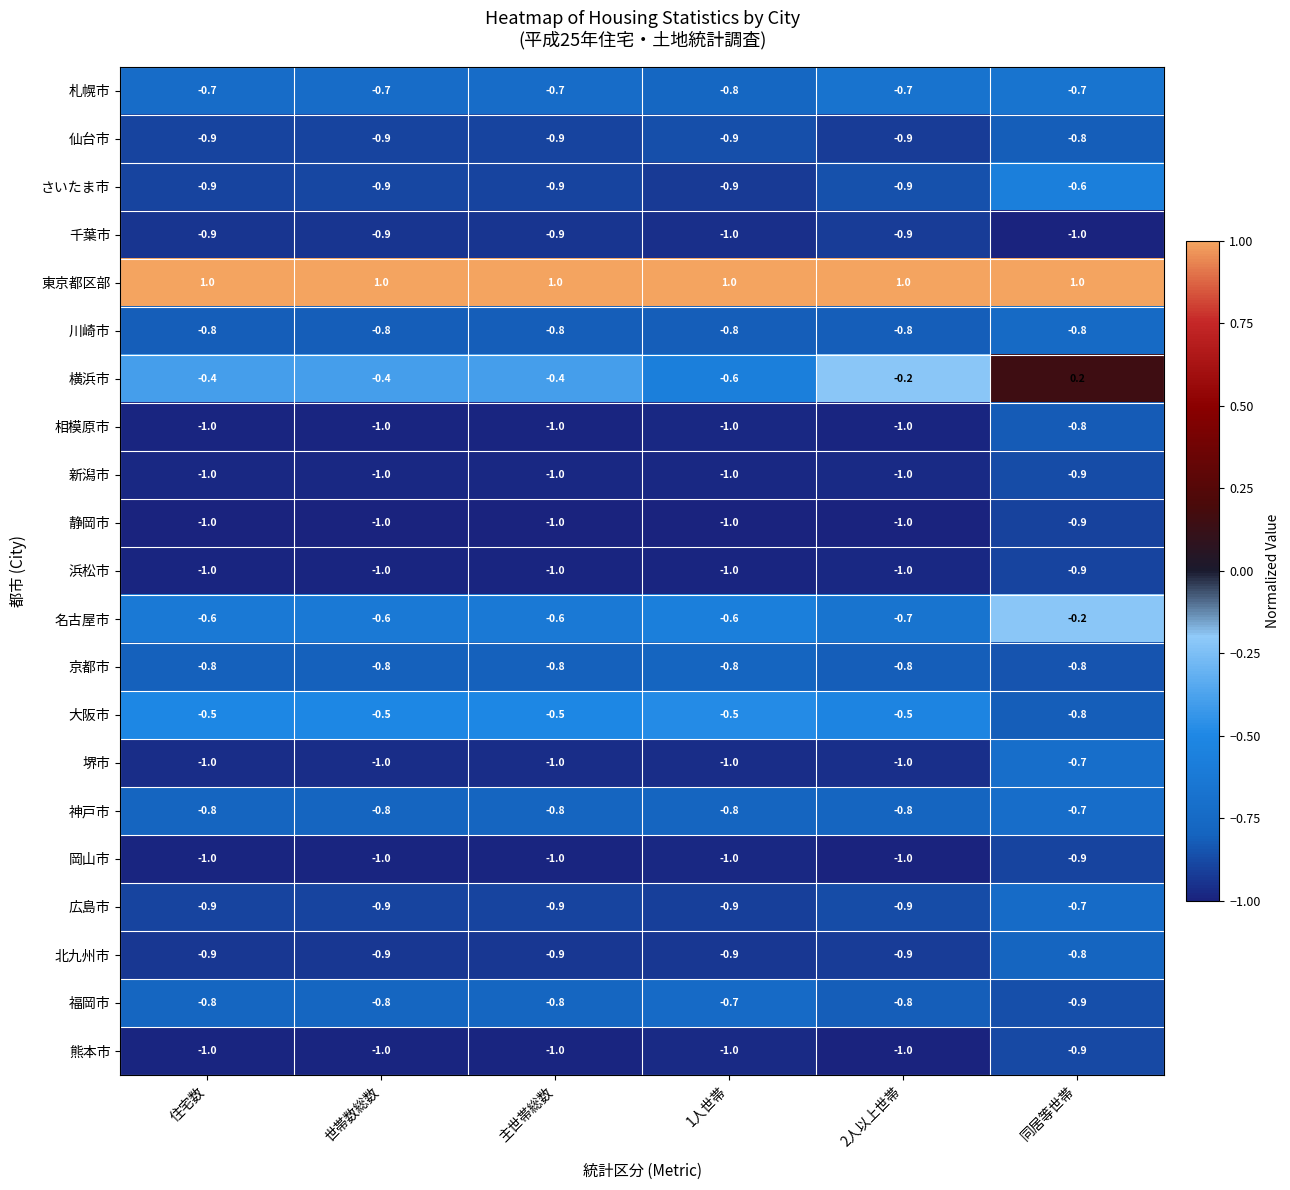

What is the difference between the maximum and minimum values in the 横浜市 series?

0.8